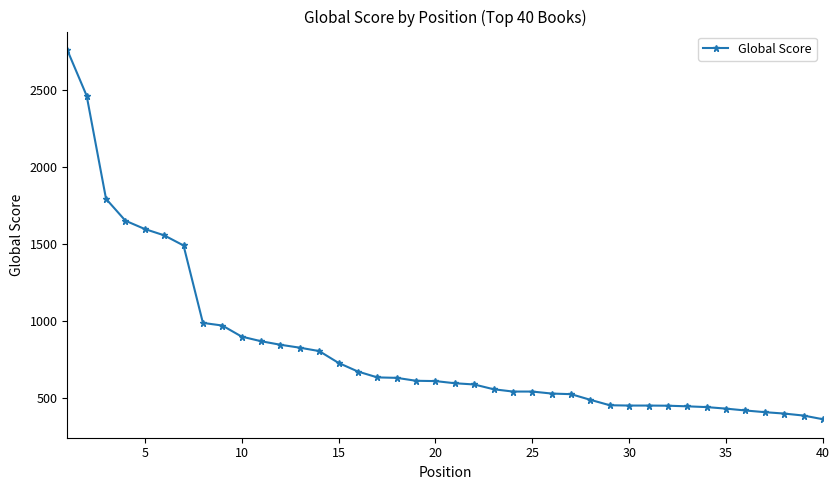

What is the average value?

820